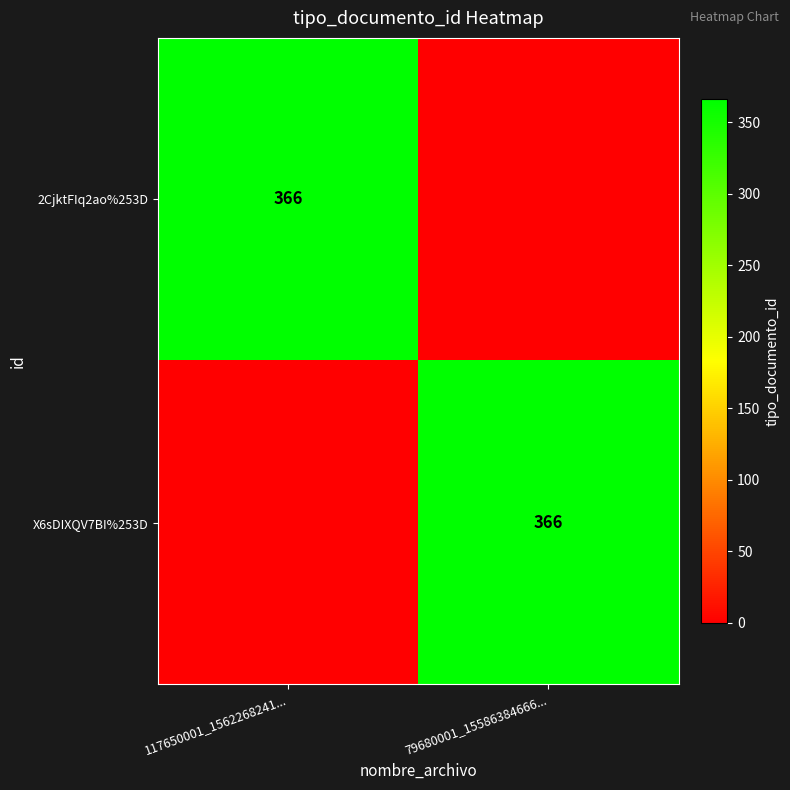

True or false: X6sDIXQV7BI%253D has a value of 366 at 79680001_15586384666....

True